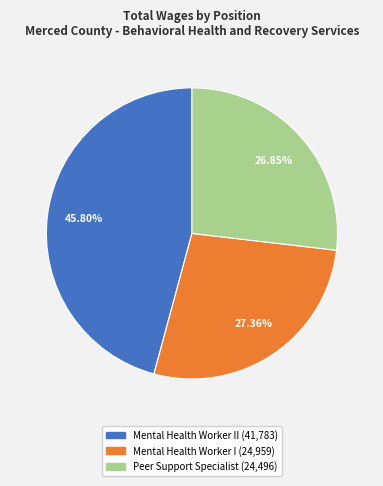

Is there a majority slice in this chart?

No